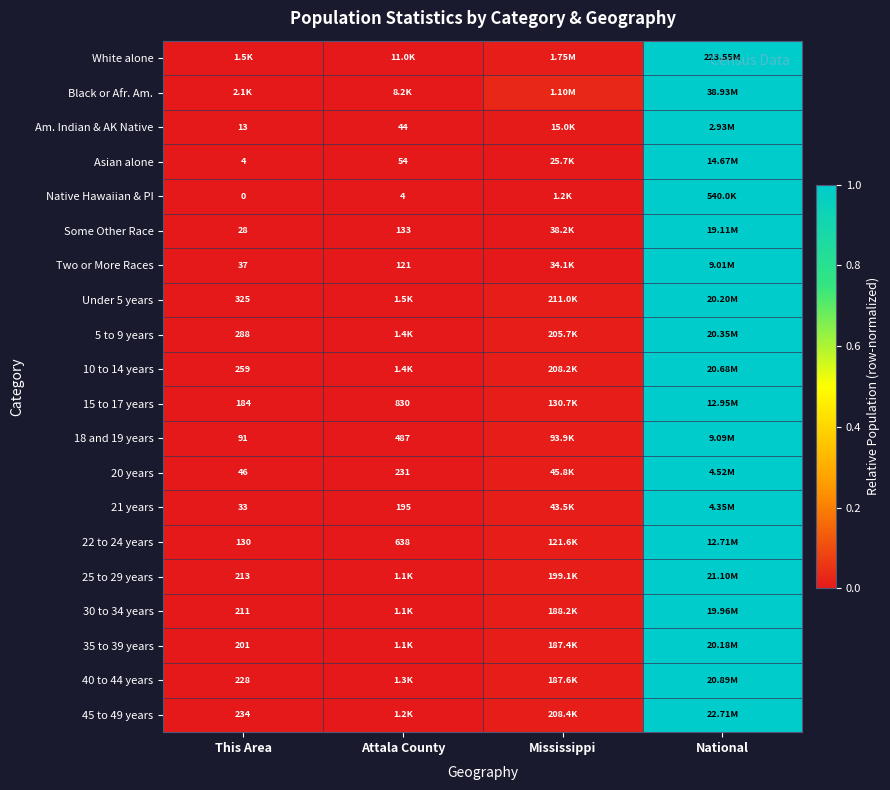

Is it true that Asian alone equals 1.0 at National?

True